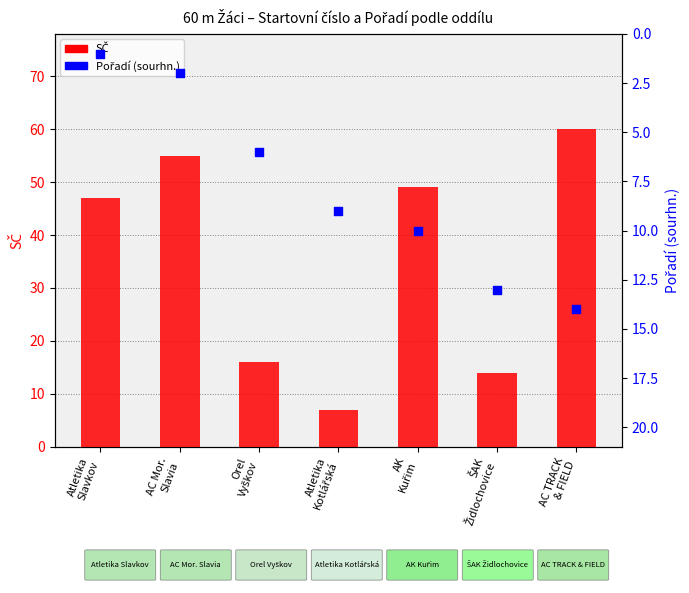

Which series contains the highest Y value?

SČ